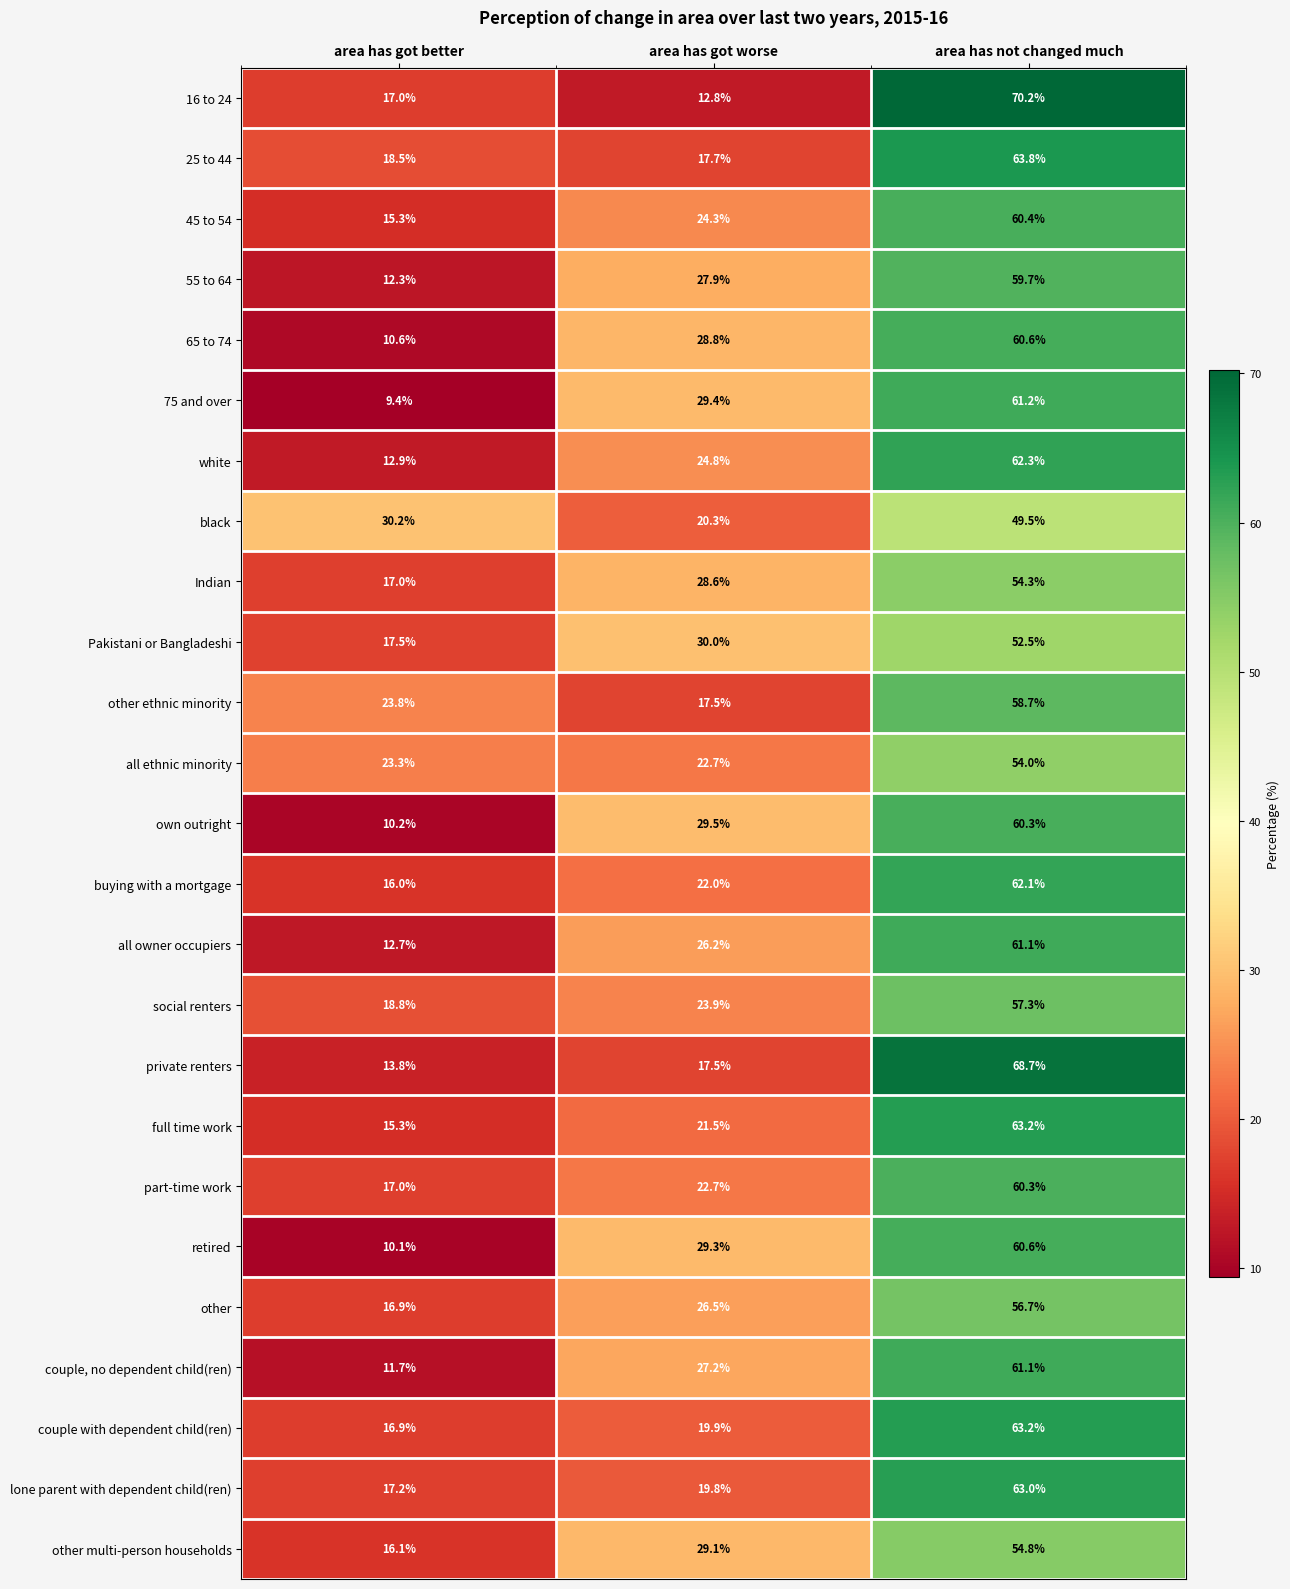

Which category has the lowest value across all series?

area has got better